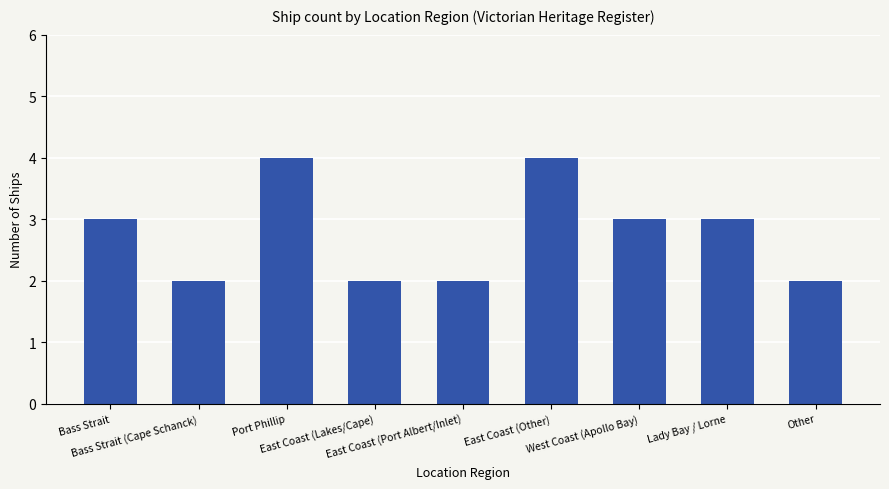

What is the sum of the values at East Coast (Port Albert/Inlet) and Bass Strait?

5